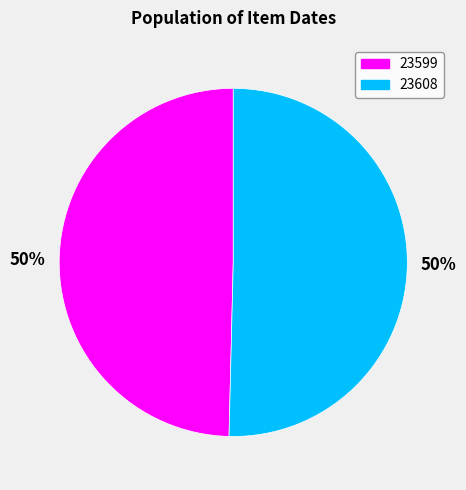

To the nearest percent, what is the combined percentage of 23608 and 23599?

100%